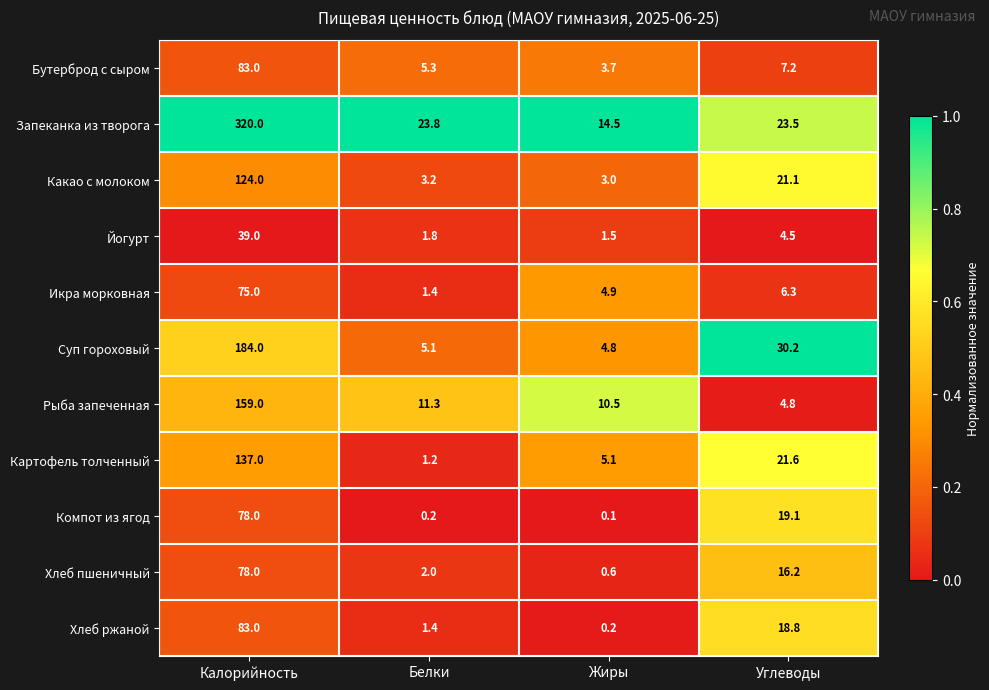

Is the value of Суп гороховый at Белки greater than the value of Компот из ягод at Углеводы?

No